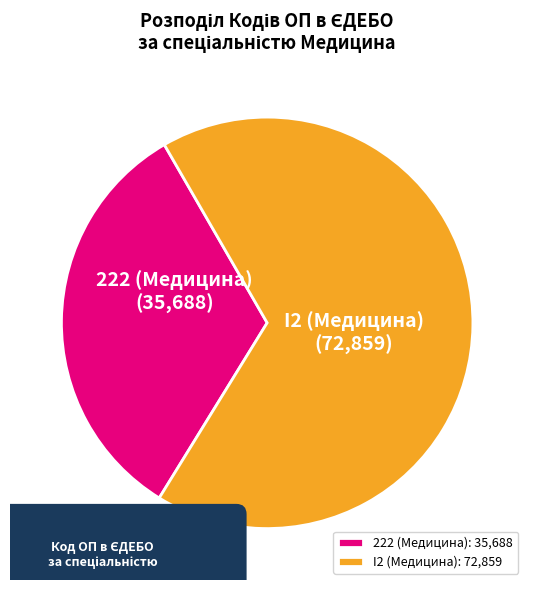

The 222 (Медицина) slice represents 33% of the pie. True or false?

True